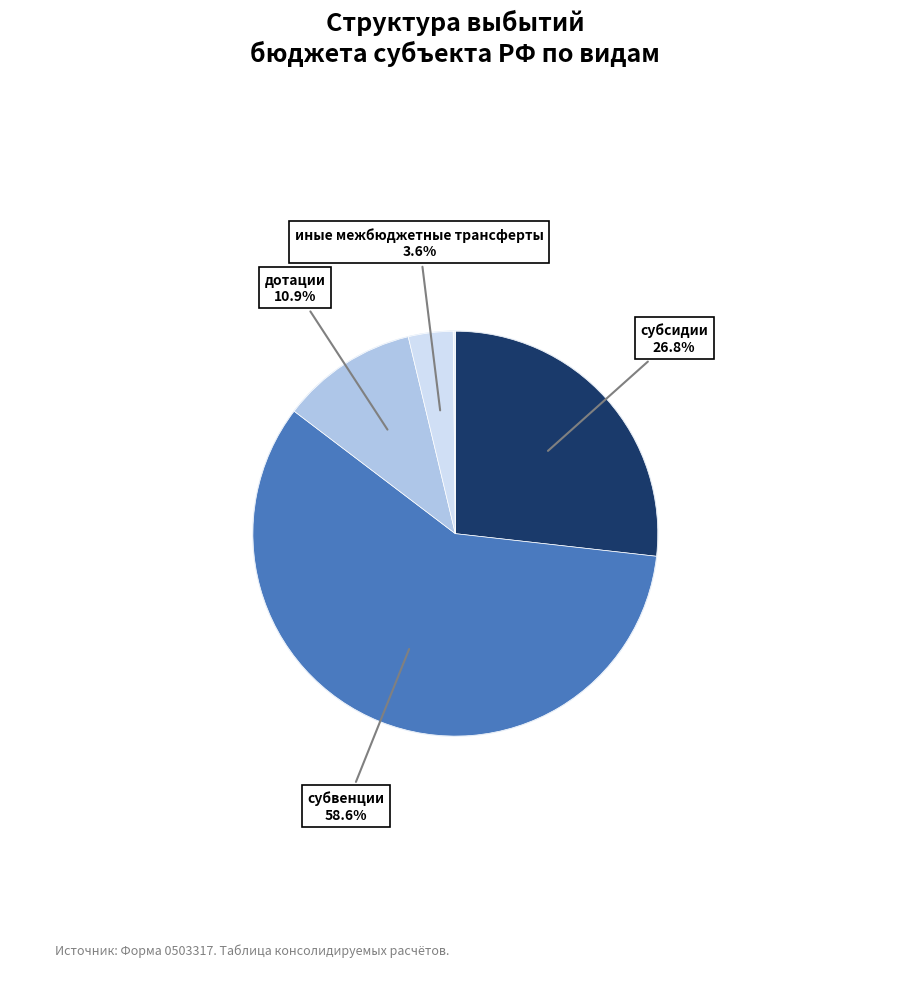

Approximately how many times larger is the value at иные межбюджетные трансферты compared to субвенции?

0.1